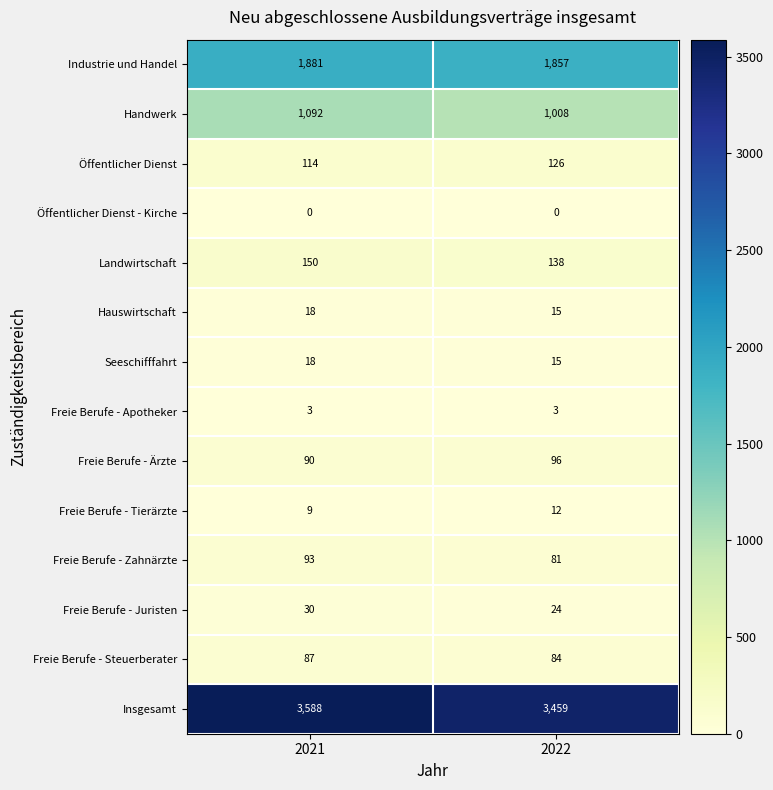

The value of Insgesamt at 2021 is 3588. True or false?

True